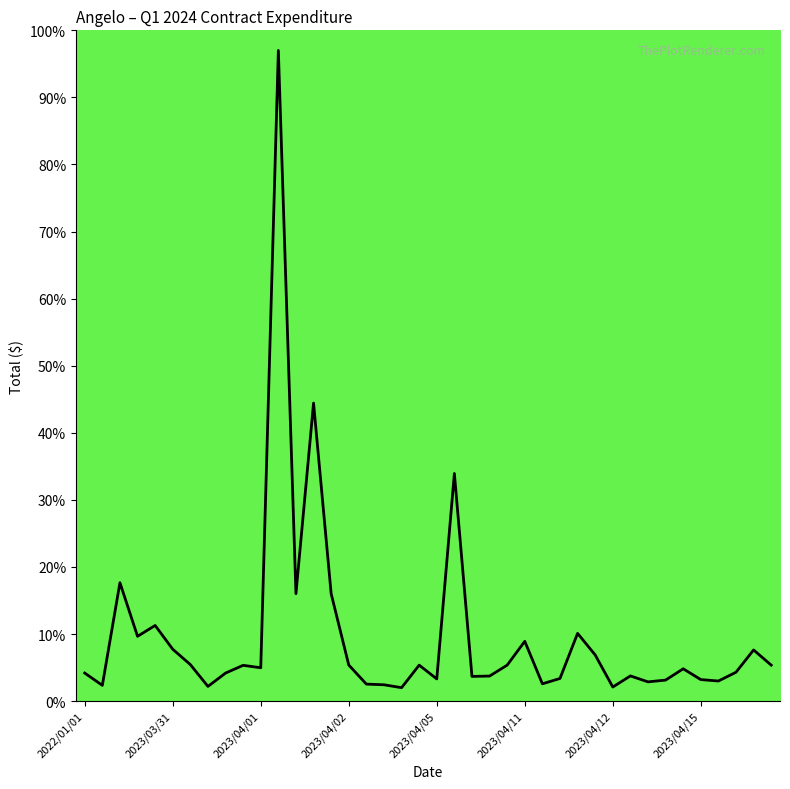

What is the maximum value shown in the chart?

97.0